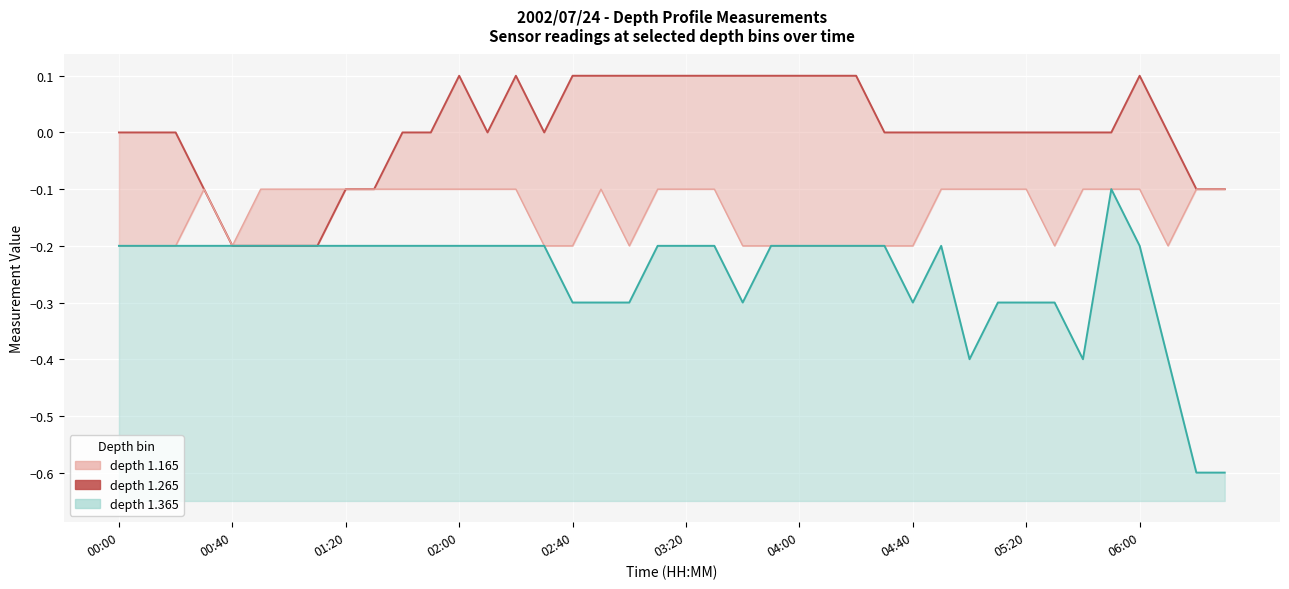

How many interior local valleys does the 1.165 series have?

4